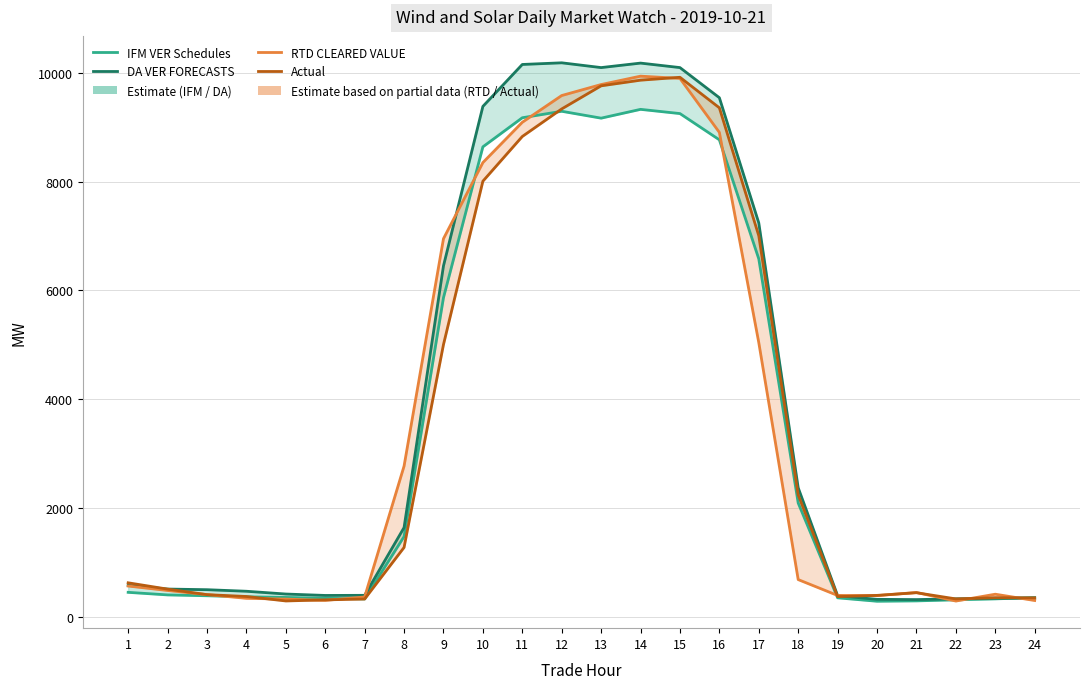

How many data points in DA VER FORECASTS are less than 576?

12